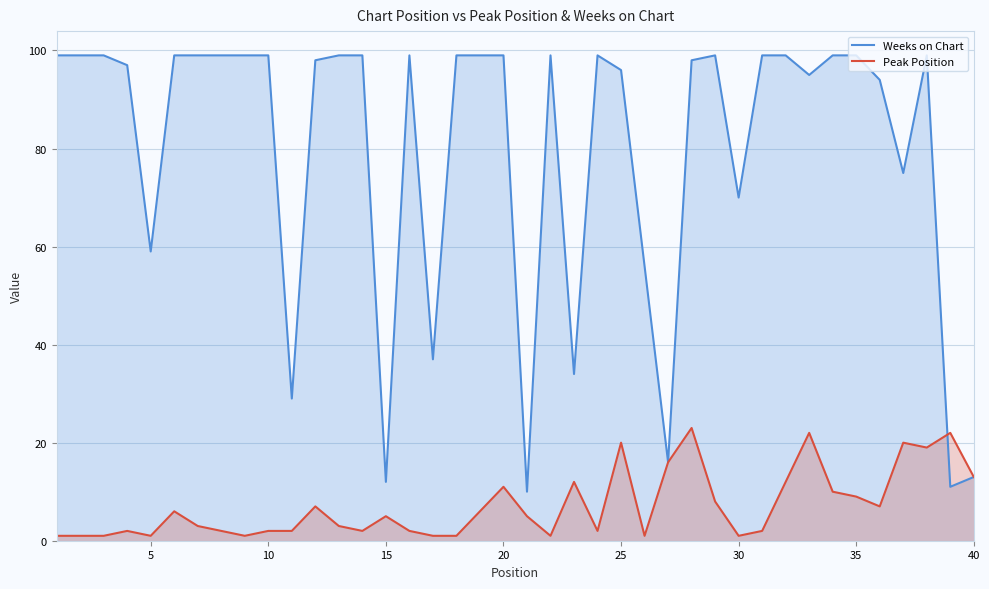

How many lines are shown in the chart?

2